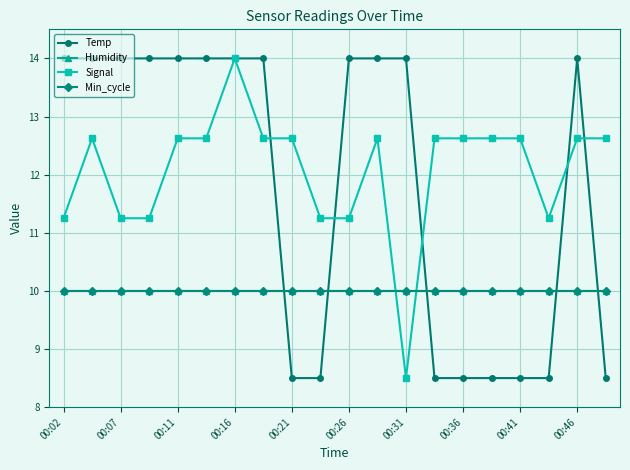

What is the minimum value for Signal?

8.5